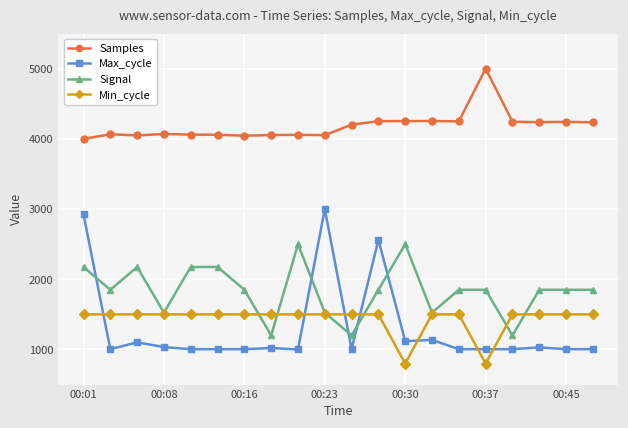

What is the value of the Samples point at the 3rd from the left?

4048.7